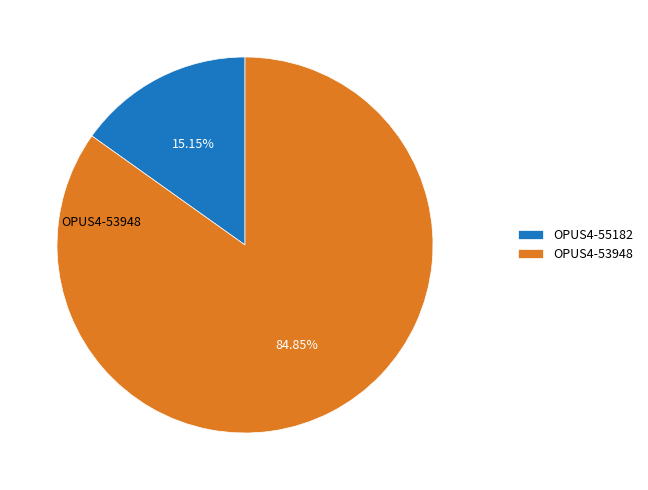

Do OPUS4-55182 and OPUS4-53948 together represent more than half of the pie?

Yes